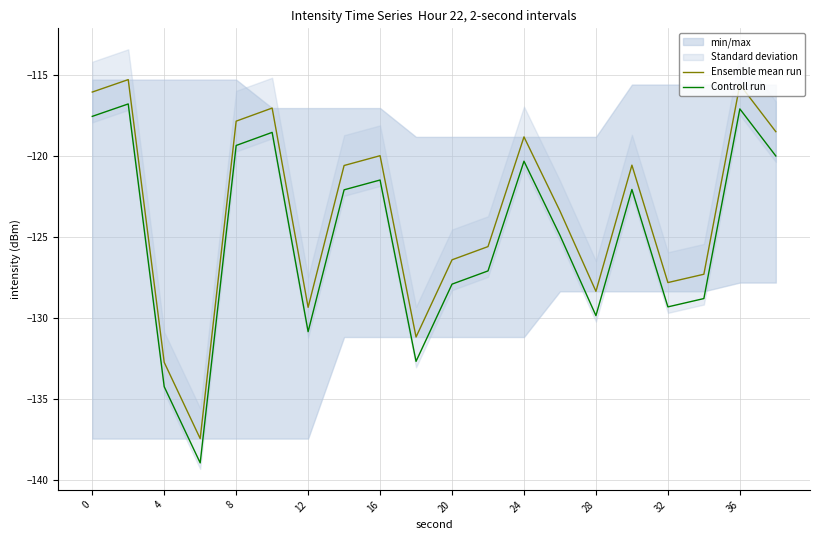

What is the difference between the second highest and second lowest values in the Controll run series?

17.1